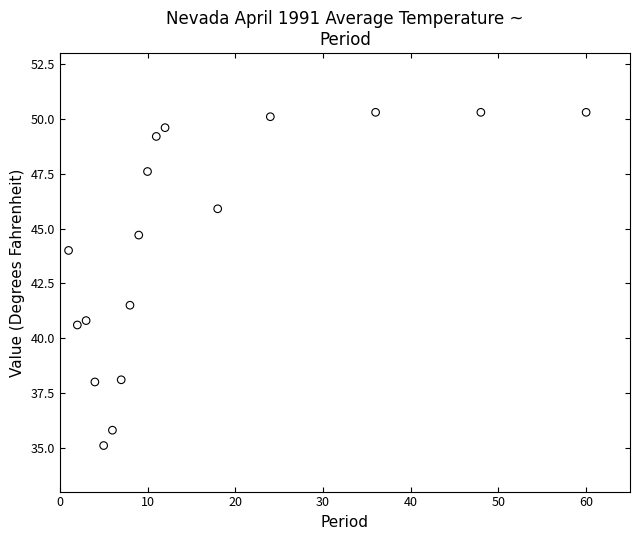

What Y value in the scatter plot is closest to 42?

41.5